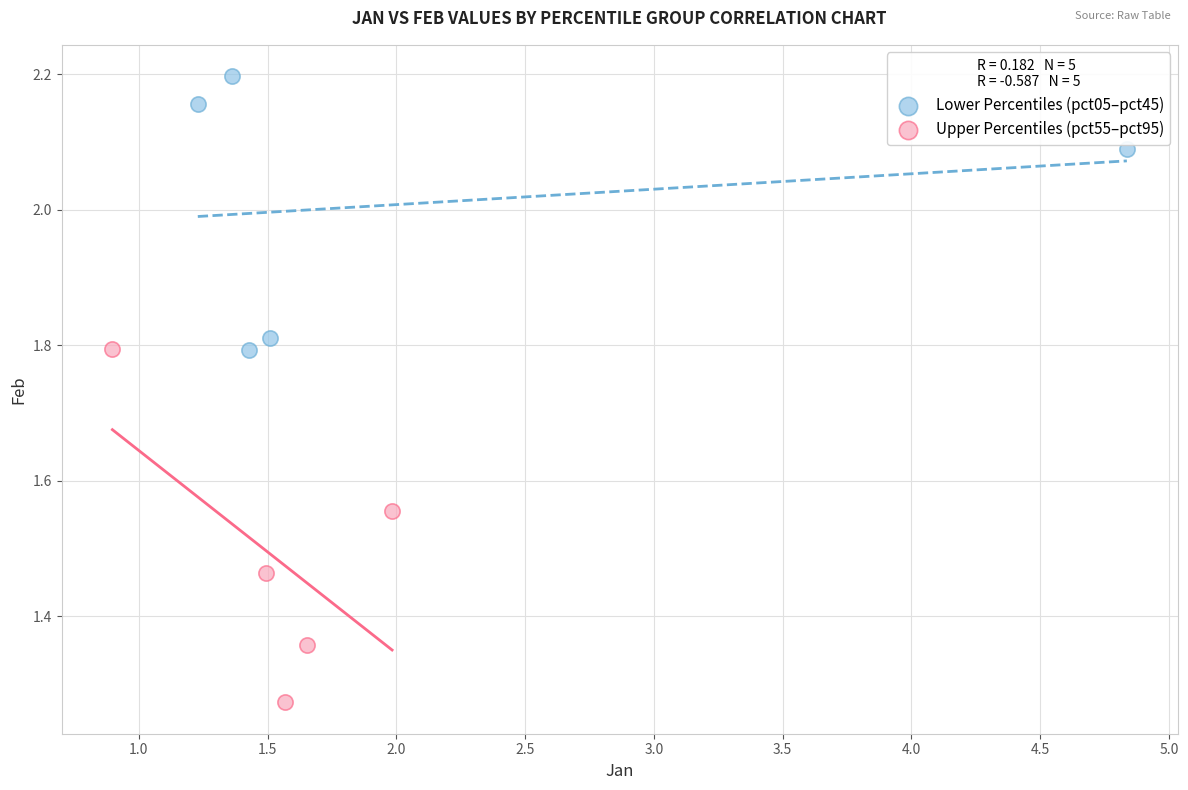

Which series reaches the maximum Y coordinate?

Lower Percentiles (pct05–pct45)